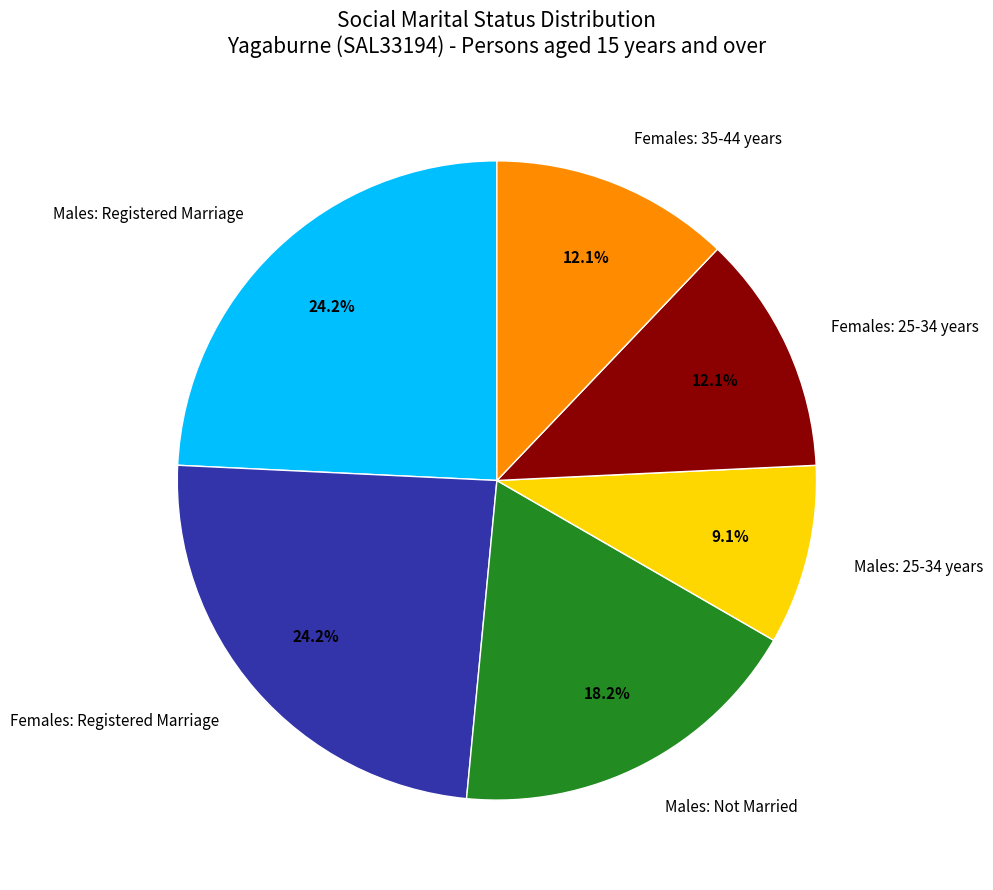

The Females: 35-44 years slice represents 12% of the pie. True or false?

True